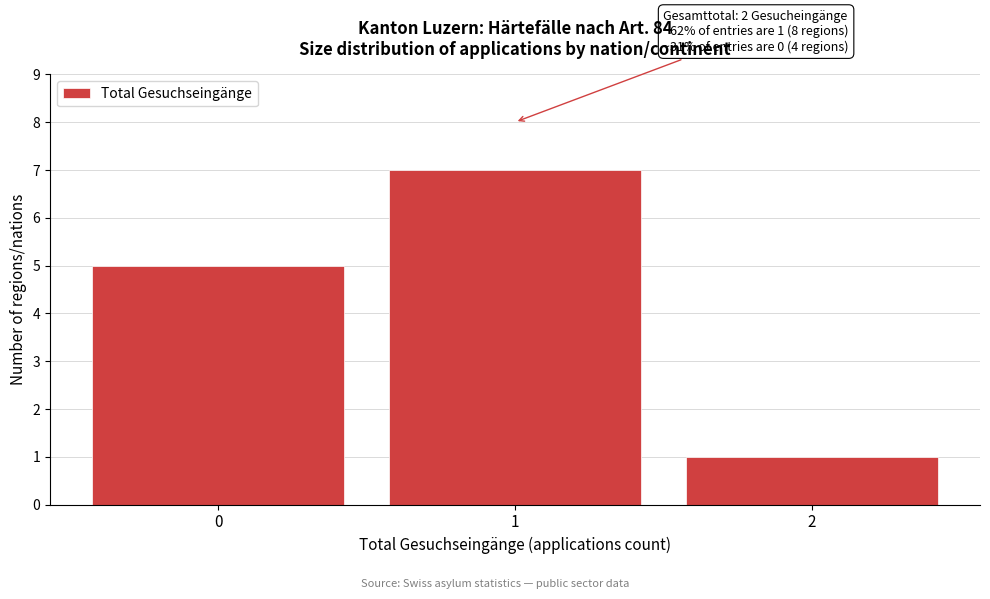

Reading left to right, transcribe all the data shown in this chart.

0=5	1=7	2=1